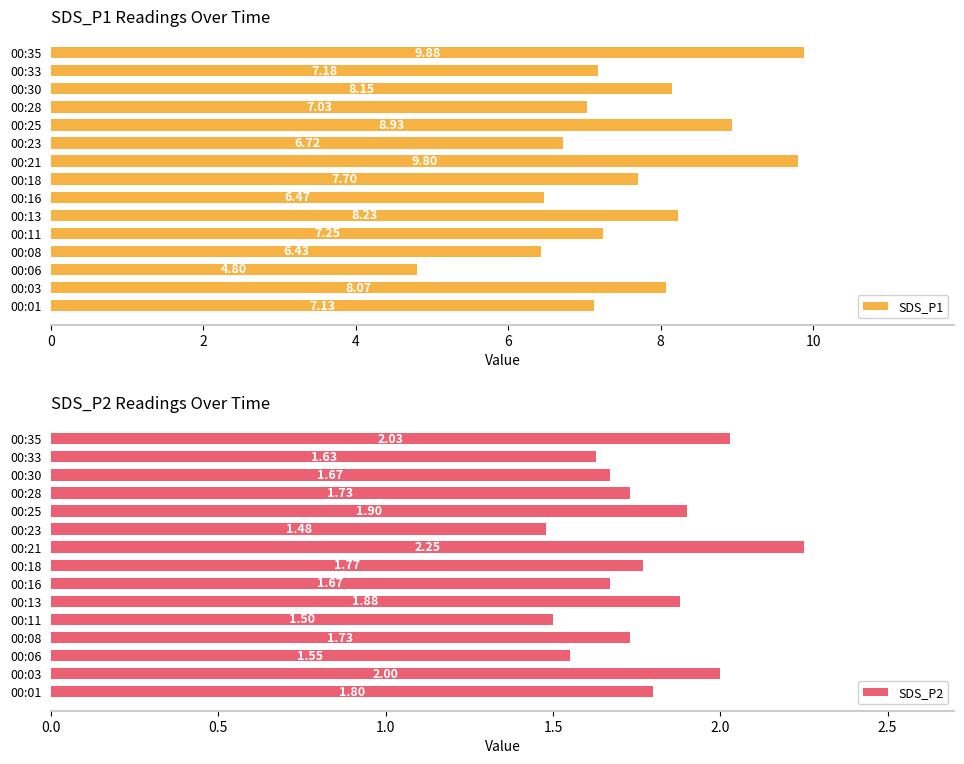

How many data points in SDS_P1 are less than 7?

4